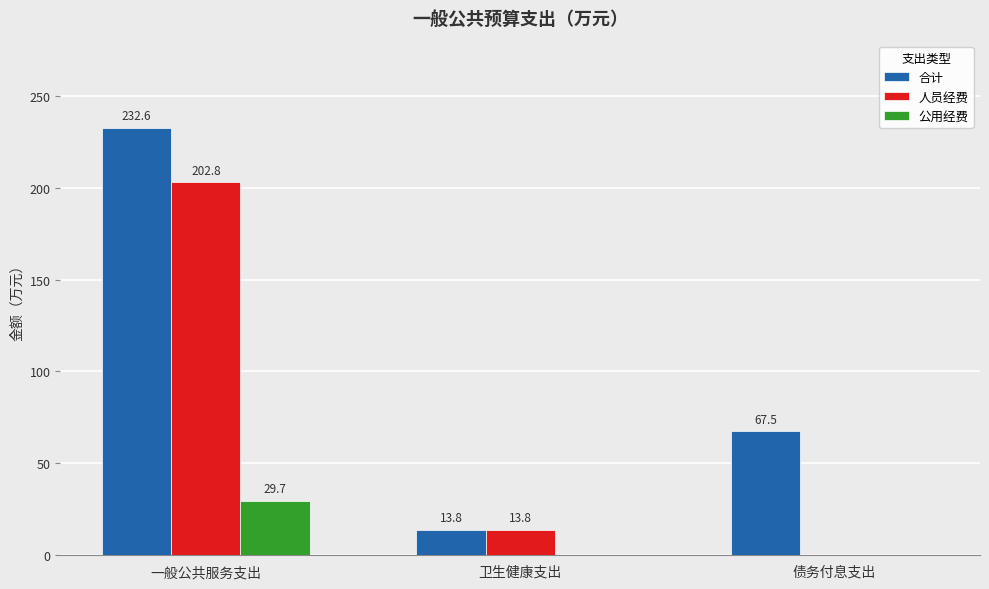

At which label does 合计 first exceed 67?

一般公共服务支出